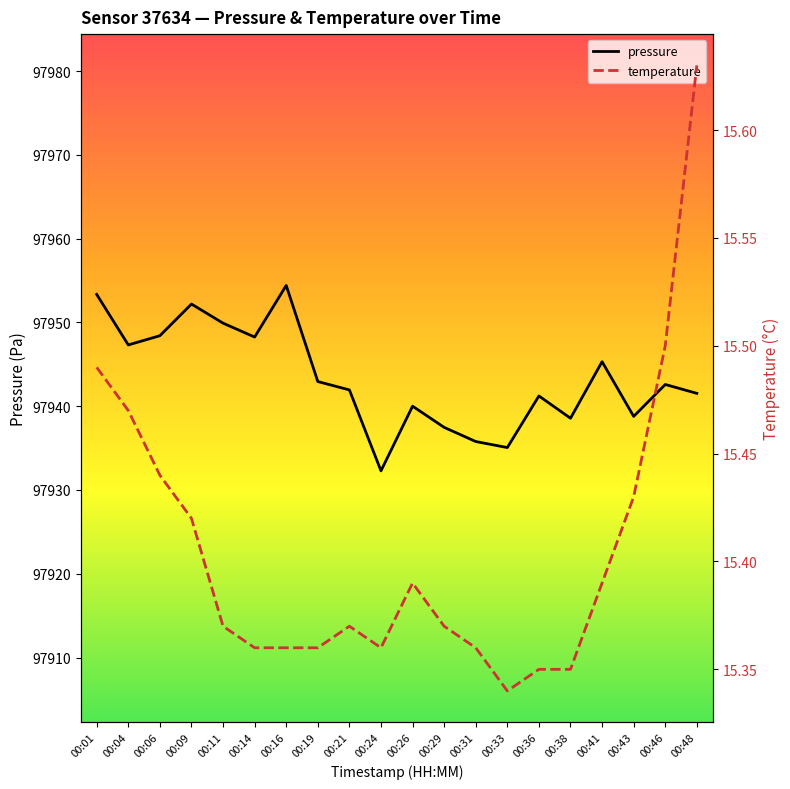

Which series has the widest spread of values?

pressure